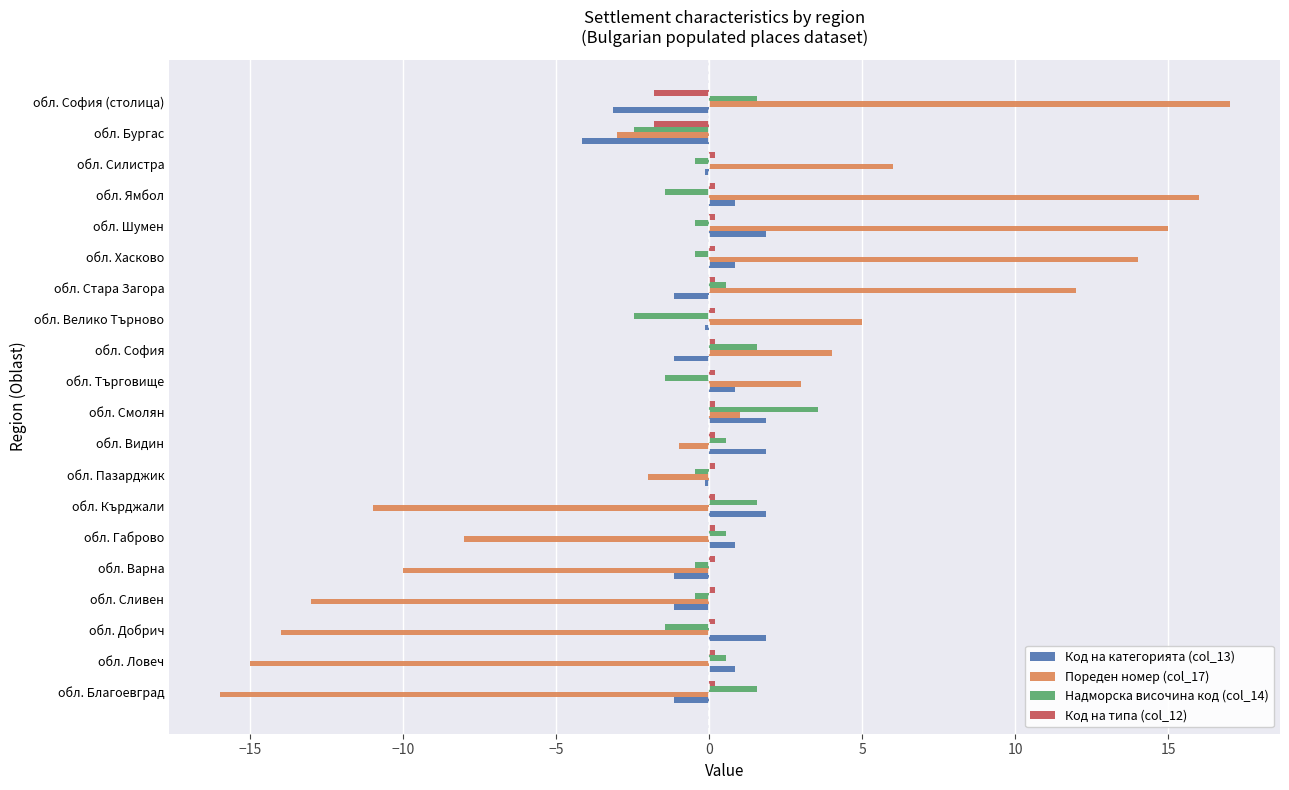

Is the value of Код на категорията (col_13) at обл. Видин greater than the value of Пореден номер (col_17) at обл. Благоевград?

Yes